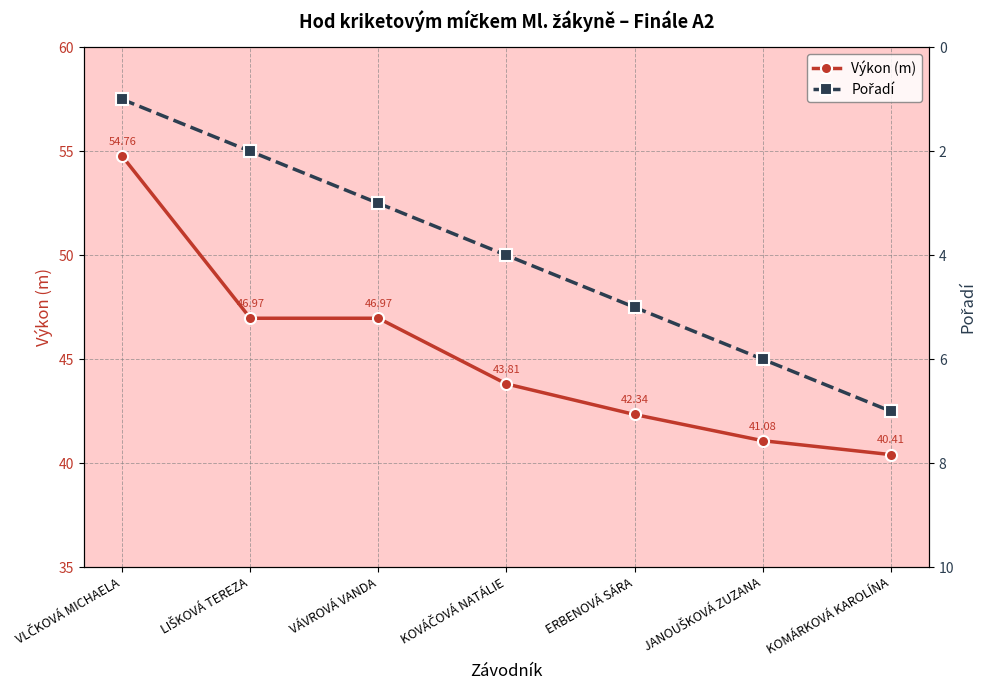

What is the sum of all Pořadí values?

28.0